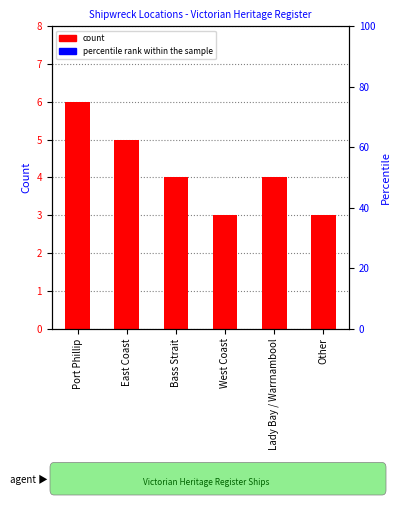

The percentile rank within the sample series shows 67 at Bass Strait. True or false?

True